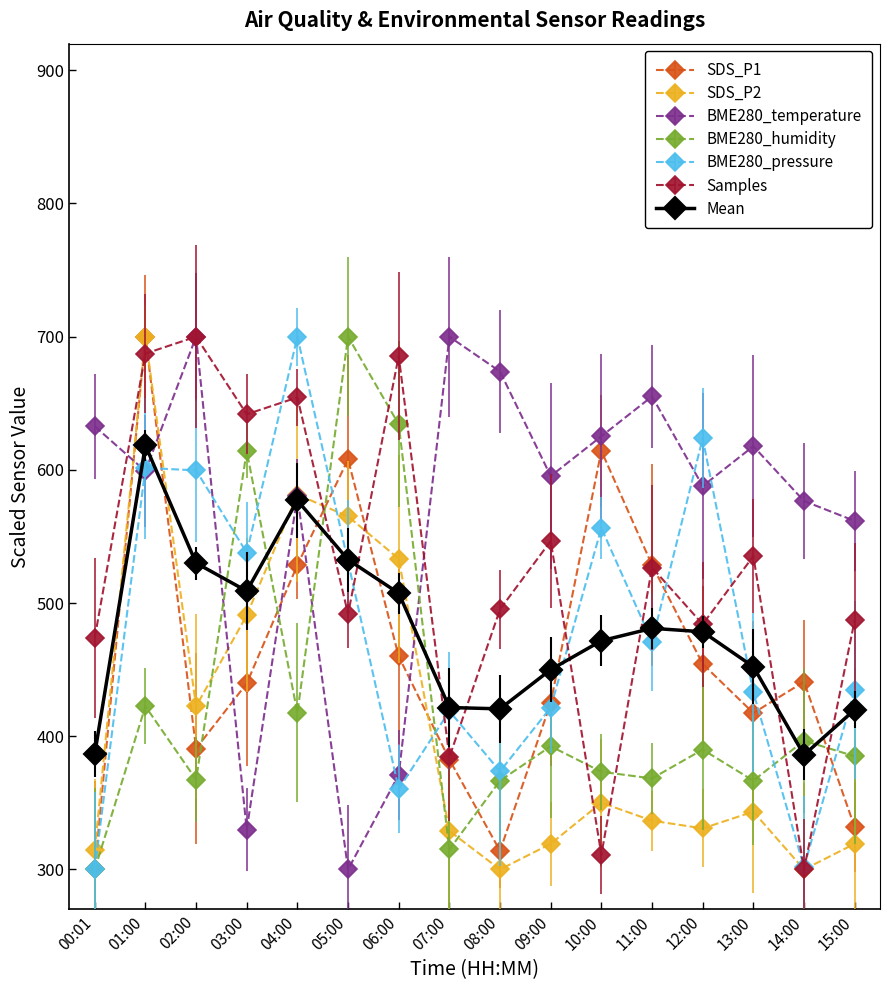

What is the minimum value shown in the chart?

300.0